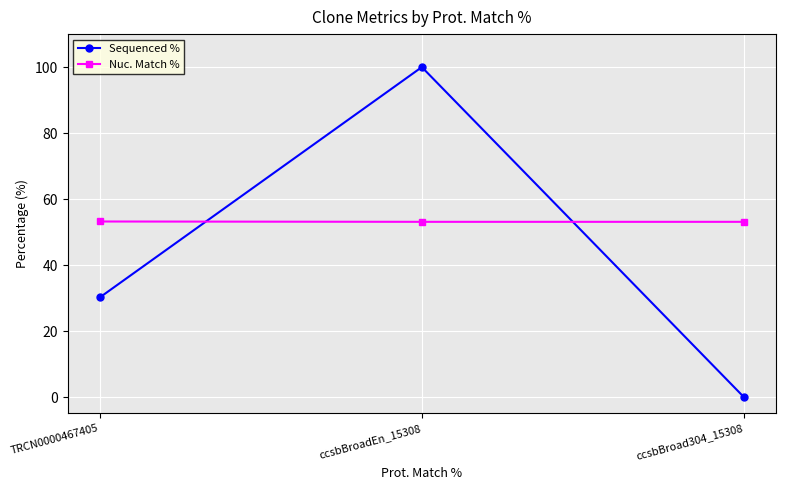

What is the difference between the maximum and minimum values in the Nuc. Match % series?

0.1